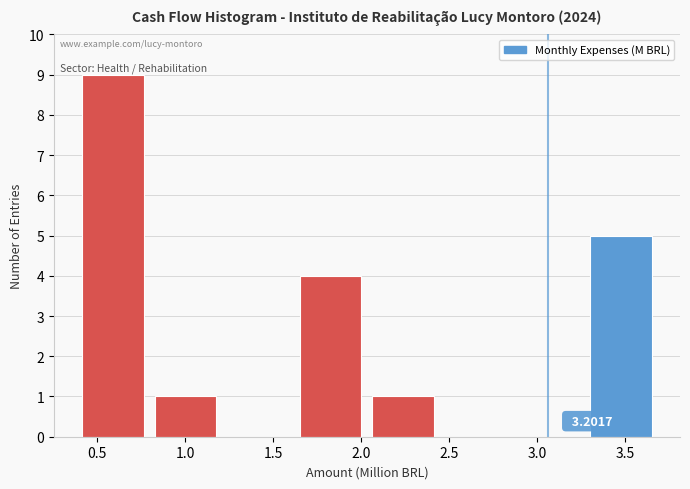

Which range on the x-axis has the tallest bar?

0.40 to 0.80